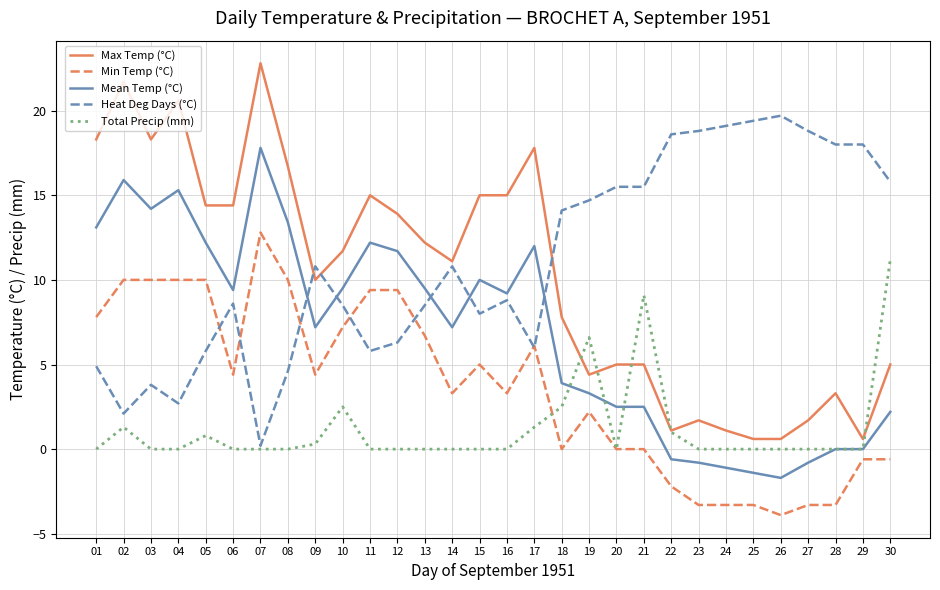

What is the difference between the highest and lowest values at 22?

20.8